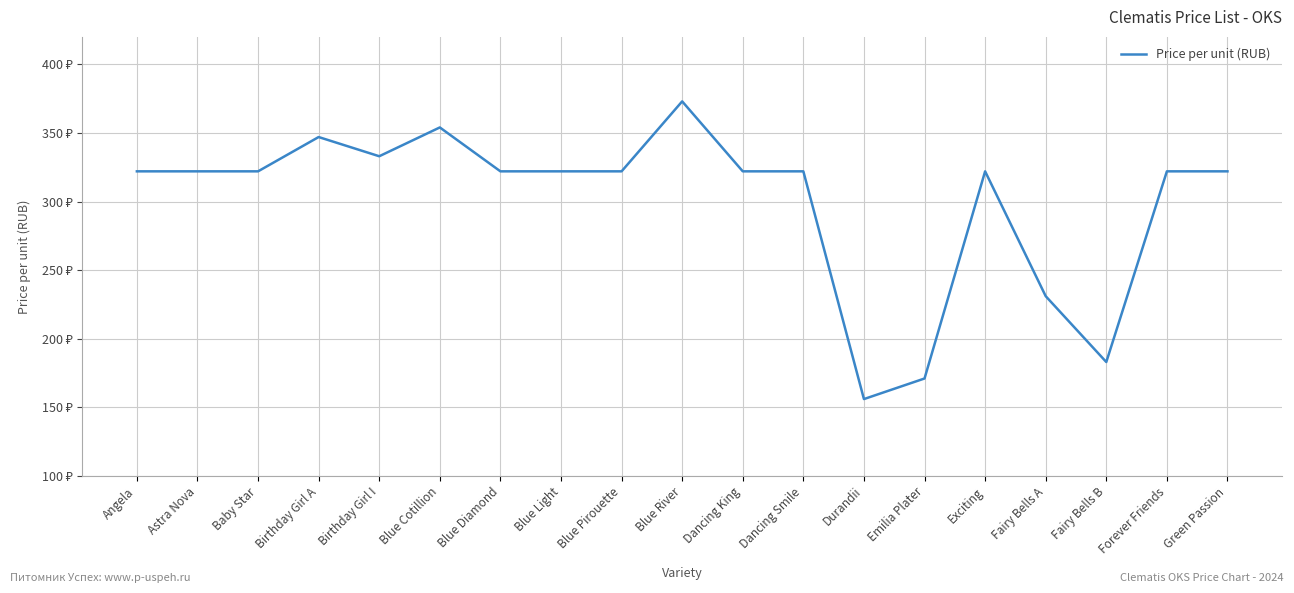

At which label is the value closest to 264?

Fairy Bells A